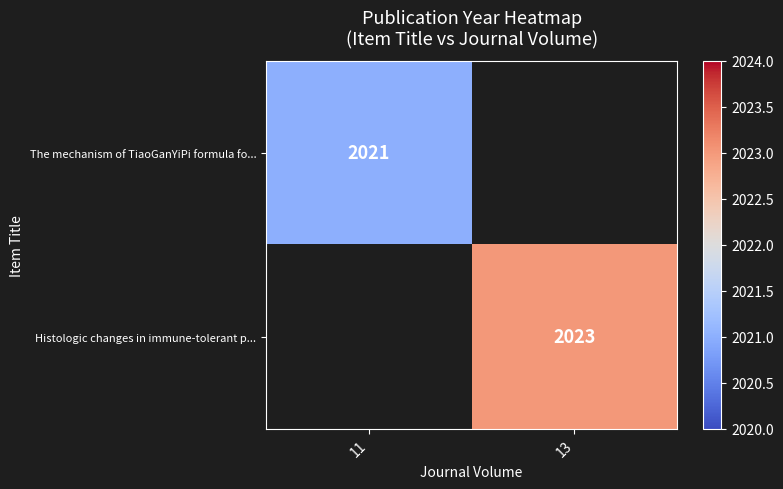

The Histologic changes in immune-tolerant p... series shows 1259 at 13. True or false?

False